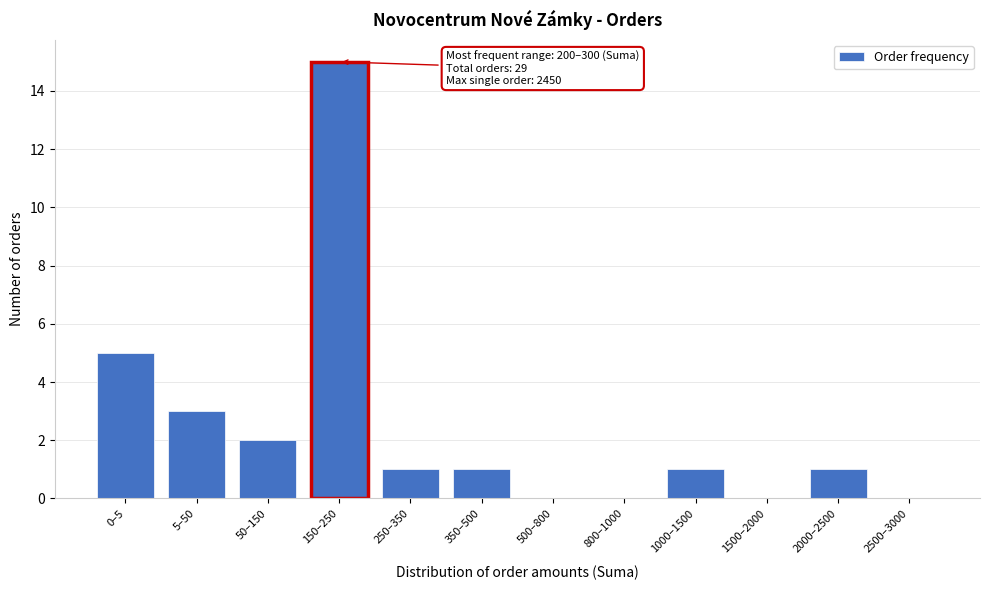

Reading left to right, list all the values displayed in this chart.

0–5=5	5–50=3	50–150=2	150–250=15	250–350=1	350–500=1	500–800=0	800–1000=0	1000–1500=1	1500–2000=0	2000–2500=1	2500–3000=0